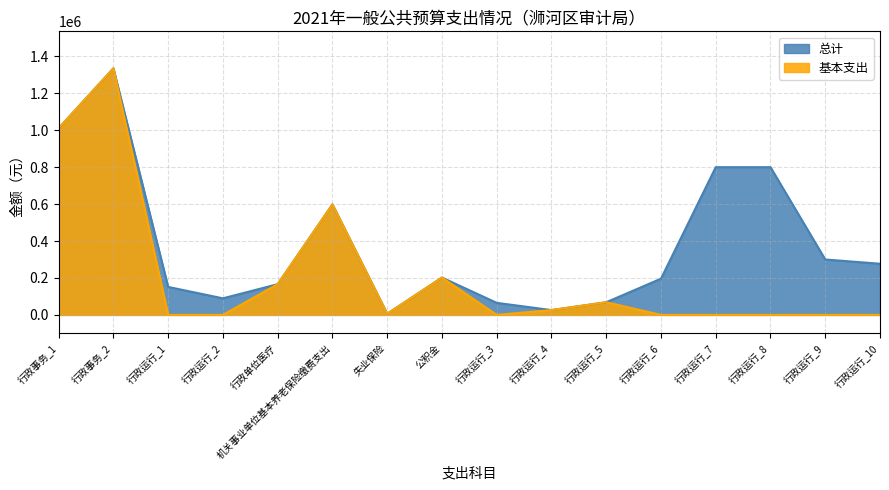

What is the value of the 总计 point at the 16th from the left?

277000